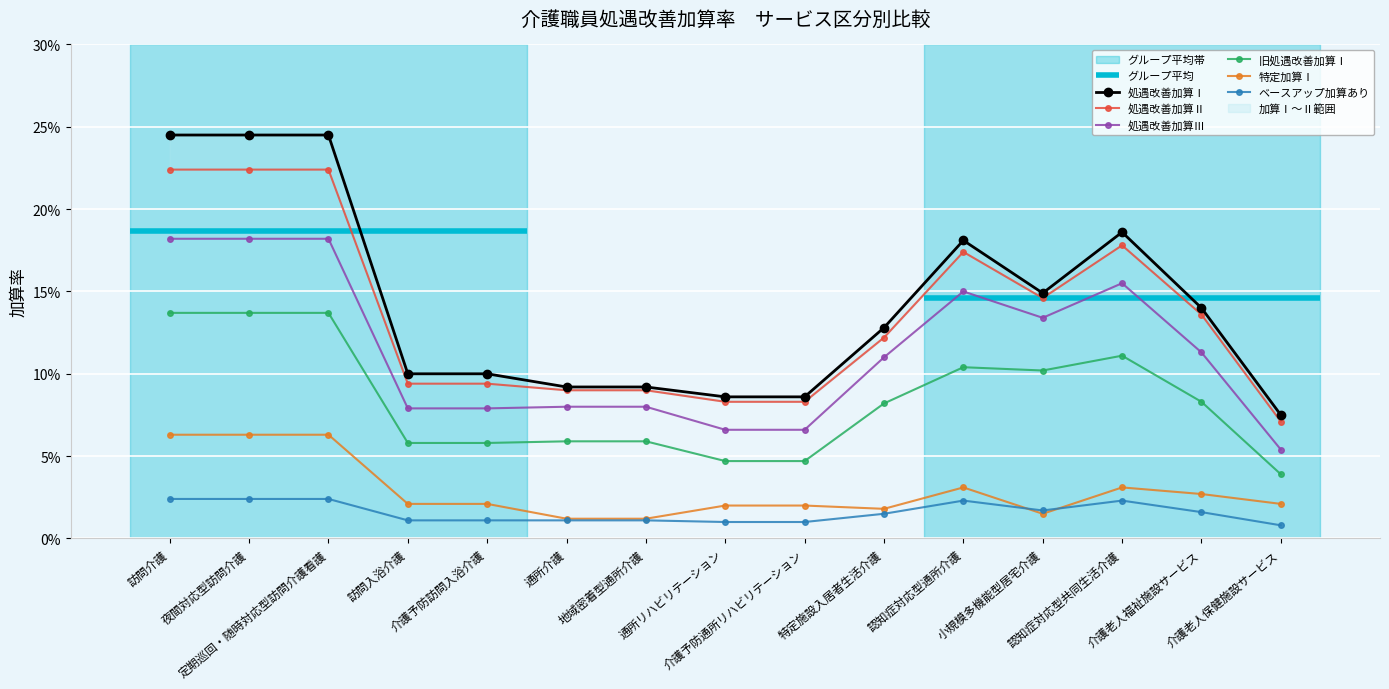

True or false: 旧処遇改善加算Ⅰ and 処遇改善加算Ⅲ cross at least once.

False